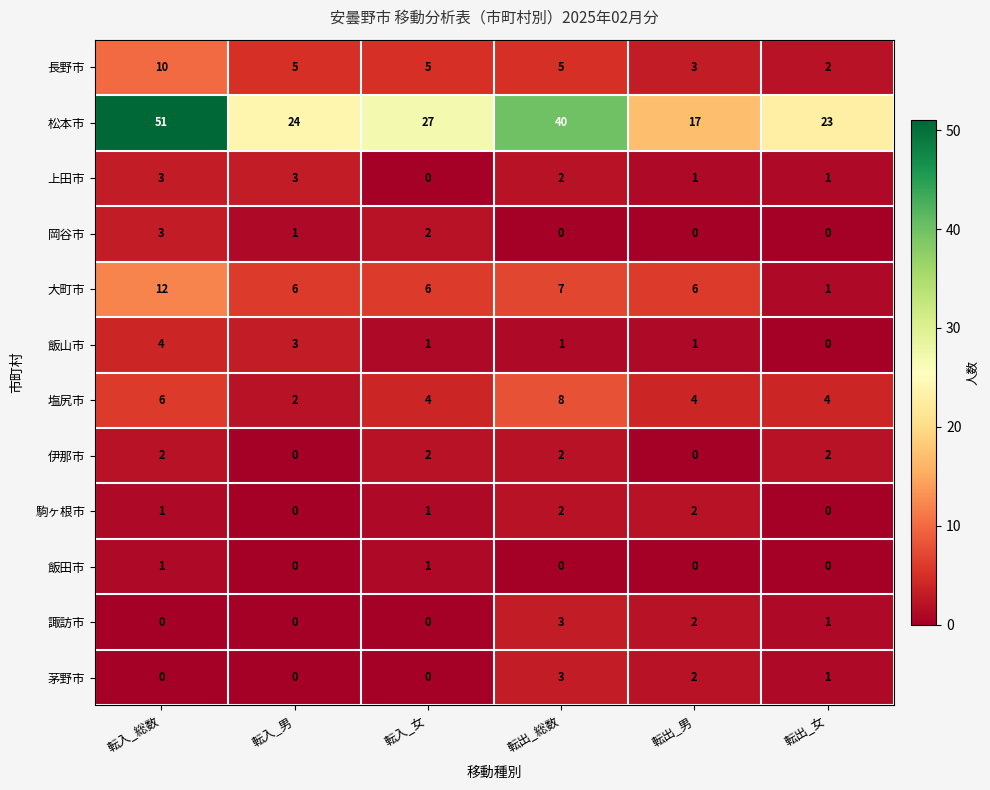

Which series has the widest spread of values?

松本市